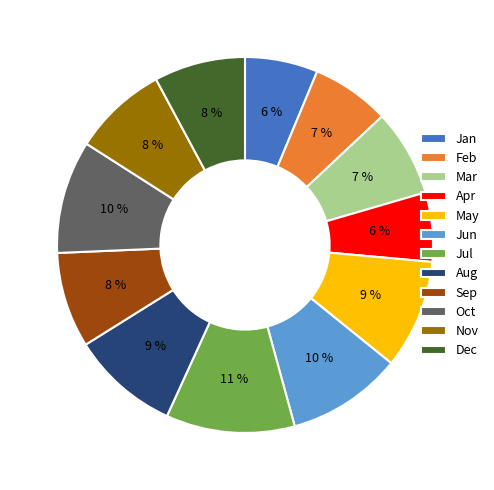

How many slices are in this pie chart?

12